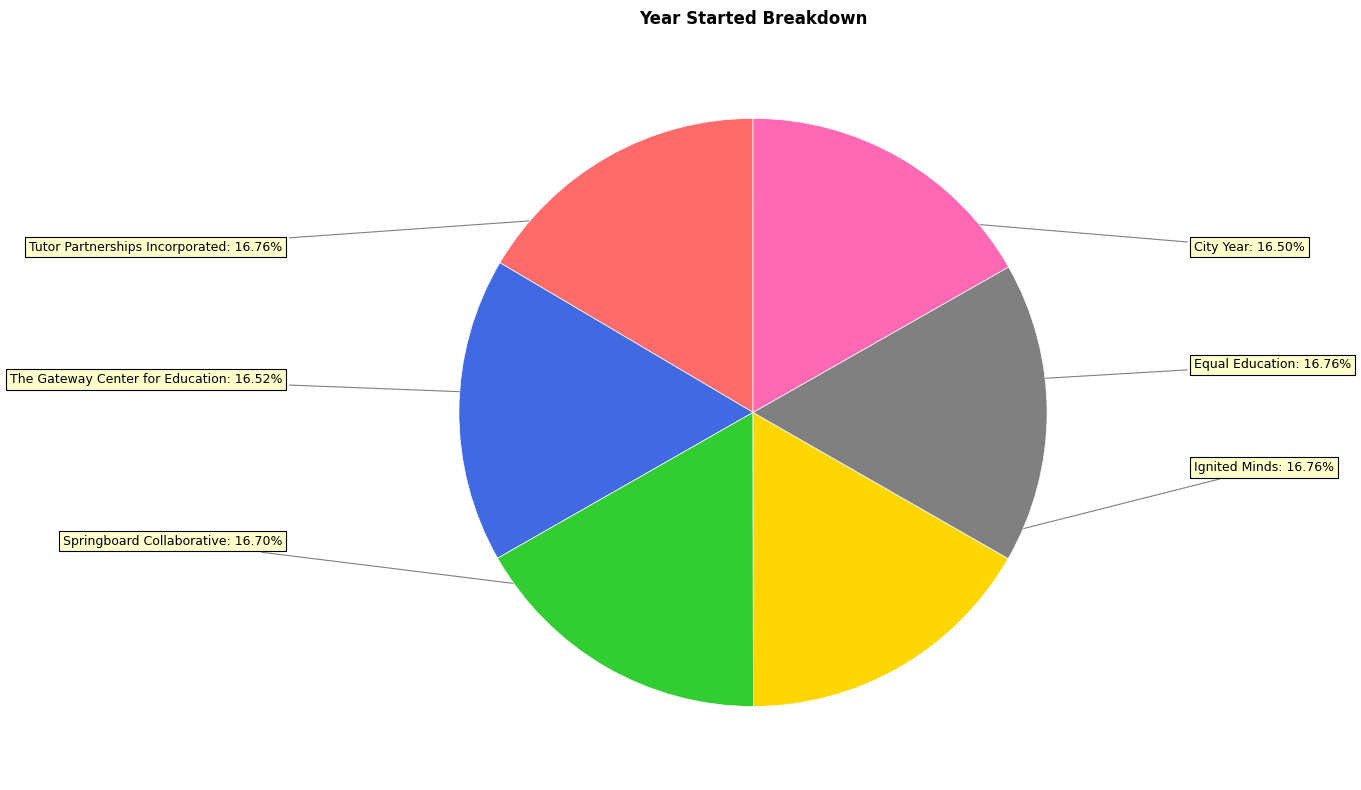

What percentage is the Ignited Minds slice, to the nearest percent?

17%